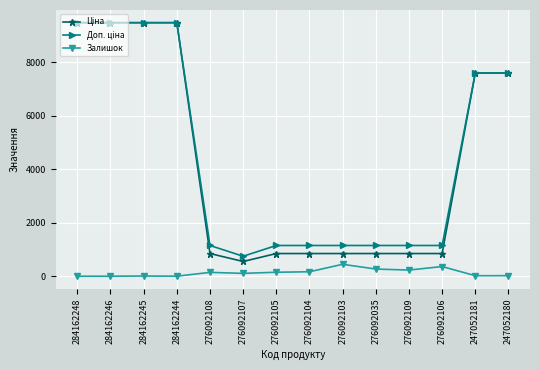

True or false: Залишок has more than 0 points higher than both neighbors.

True